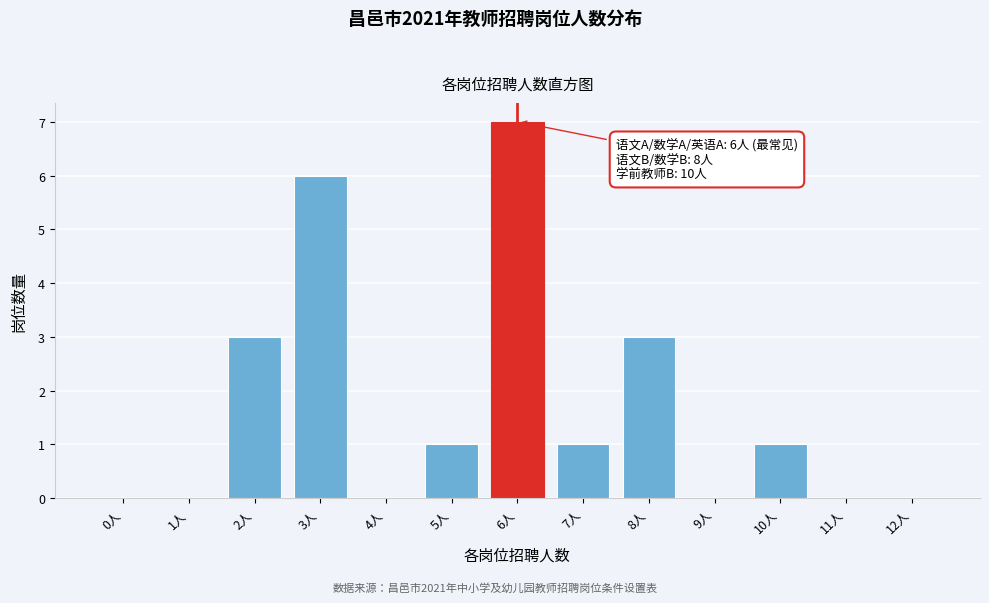

Reading right to left, what are all the values shown in this chart?

12人=0	11人=0	10人=1	9人=0	8人=3	7人=1	6人=7	5人=1	4人=0	3人=6	2人=3	1人=0	0人=0